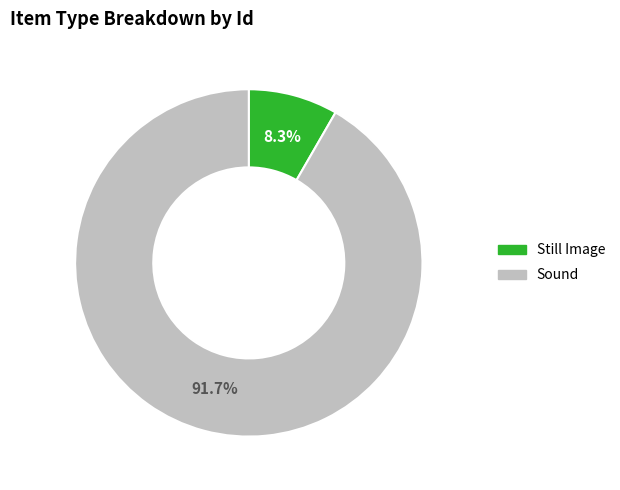

Is it true that Still Image is 8% of the pie?

True